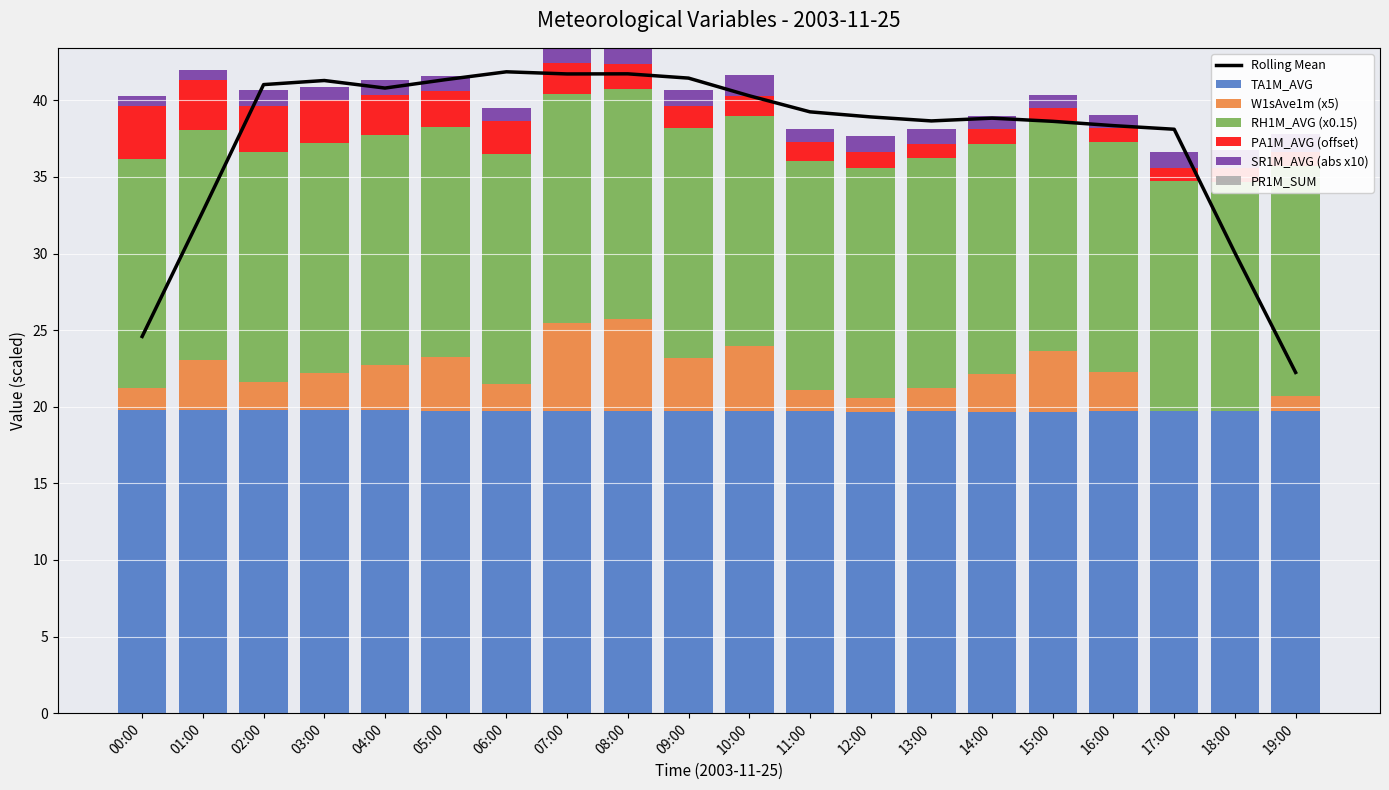

The TA1M_AVG series shows 19.8 at 00:00. True or false?

True